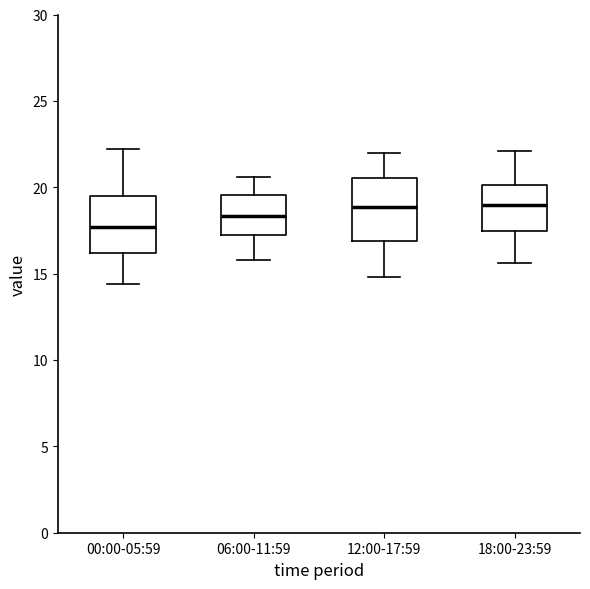

Reading left to right, transcribe this box plot: for each box, give where its median line is, the range the box spans, and where its two whiskers end, as read against the y-axis. The values are not printed on the chart, so give them approximately, as read against the axis.

00:00-05:59: median 17.5, box 16.0 to 19.5, whiskers 14.5 to 22.0
06:00-11:59: median 18.5, box 17.5 to 19.5, whiskers 16.0 to 20.5
12:00-17:59: median 19.0, box 17.0 to 20.5, whiskers 15.0 to 22.0
18:00-23:59: median 19.0, box 17.5 to 20.0, whiskers 15.5 to 22.0